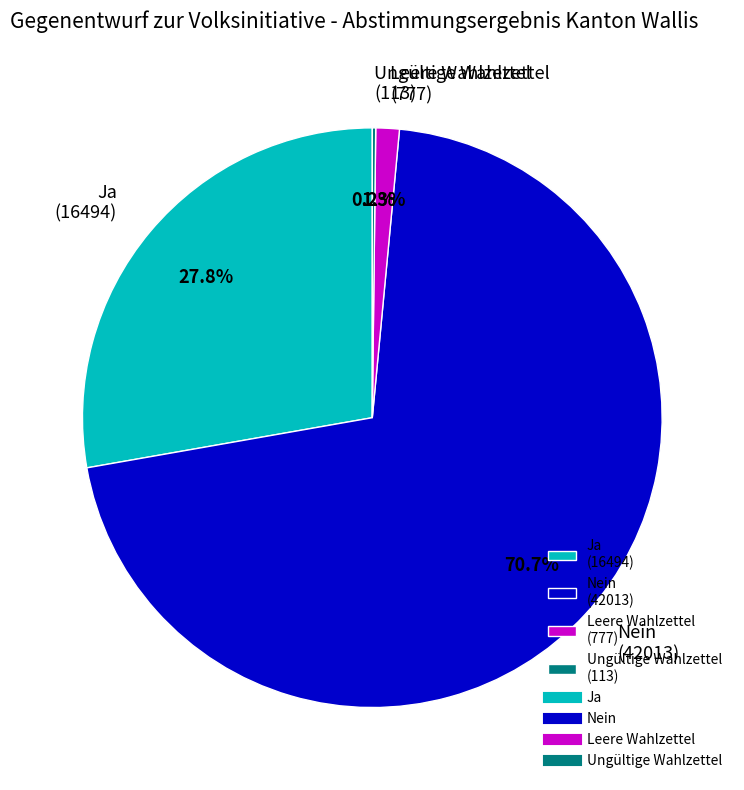

Is there a majority slice in this chart?

Yes